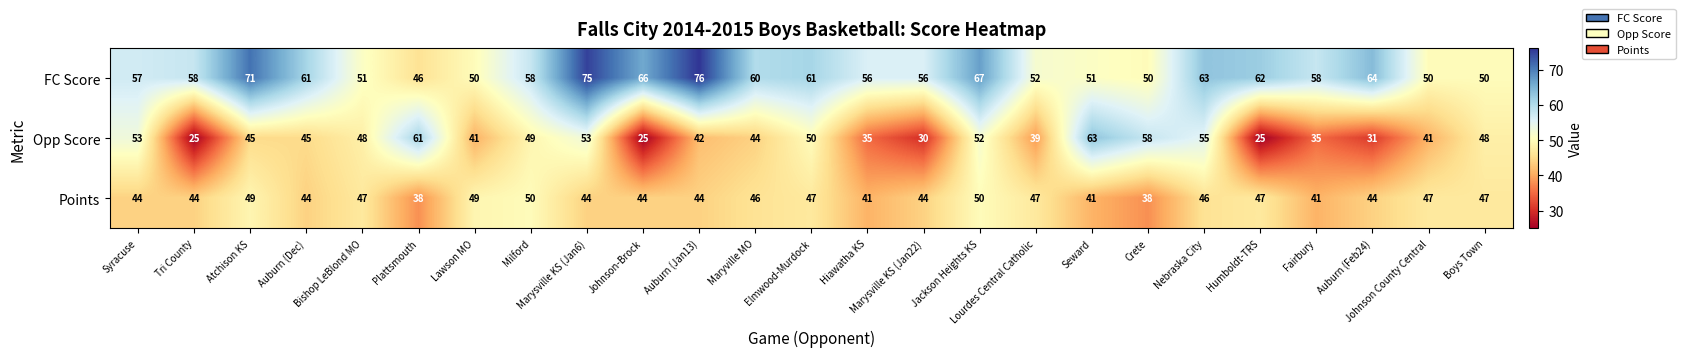

Read the FC Score value at Lourdes Central Catholic, to the nearest 10.

50